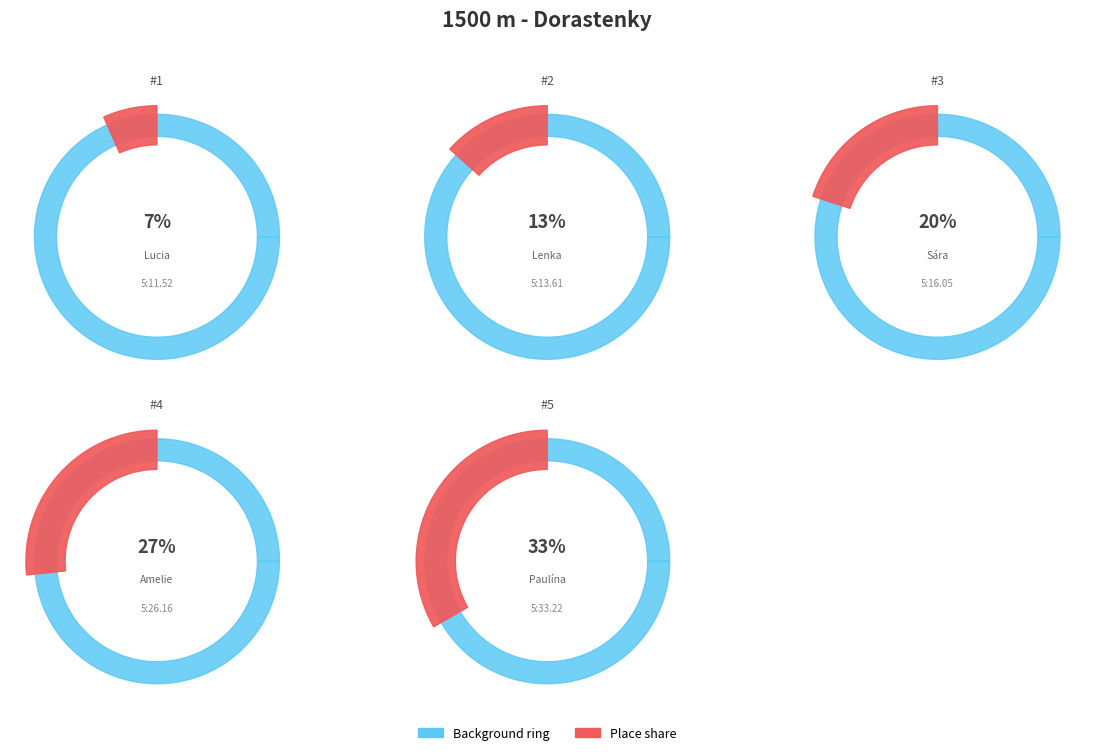

To the nearest percent, what is the difference between the Moricová Lucia and Redechová Paulína slice percentages?

27%